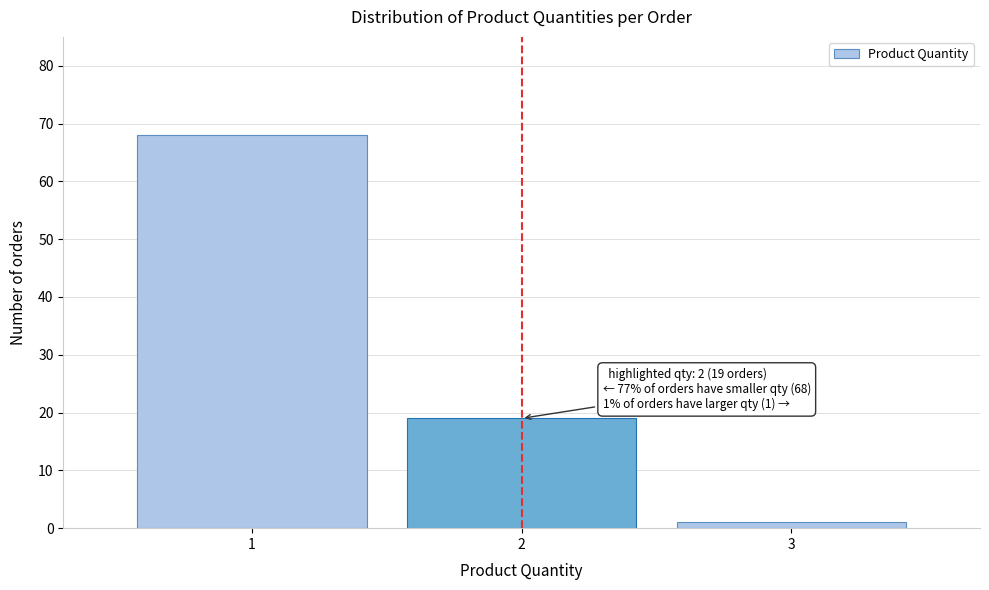

Reading right to left, list all the values displayed in this chart.

3=1	2=19	1=68